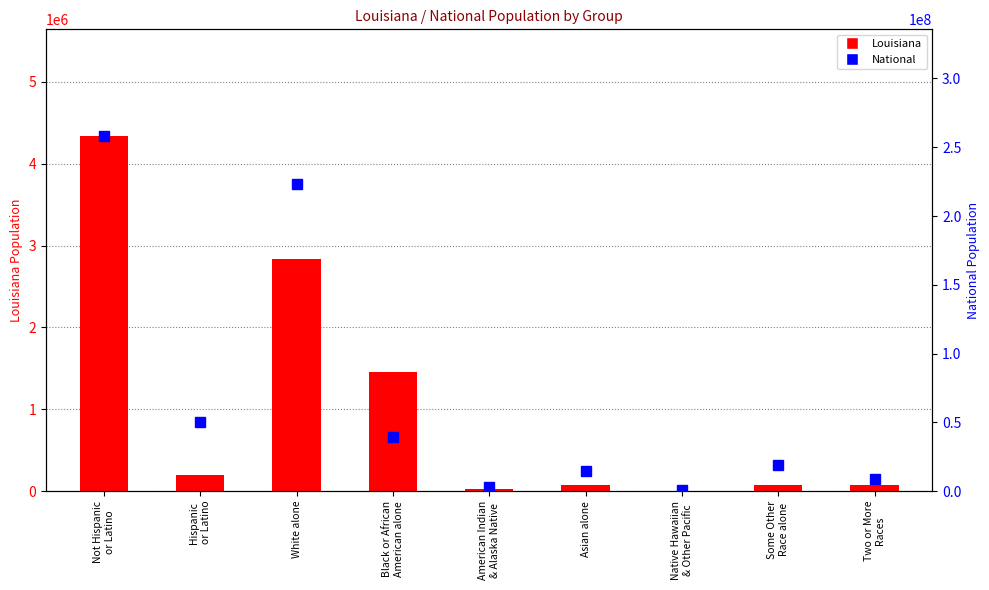

What is the label of the 8th bar from the left?

Some Other
Race alone